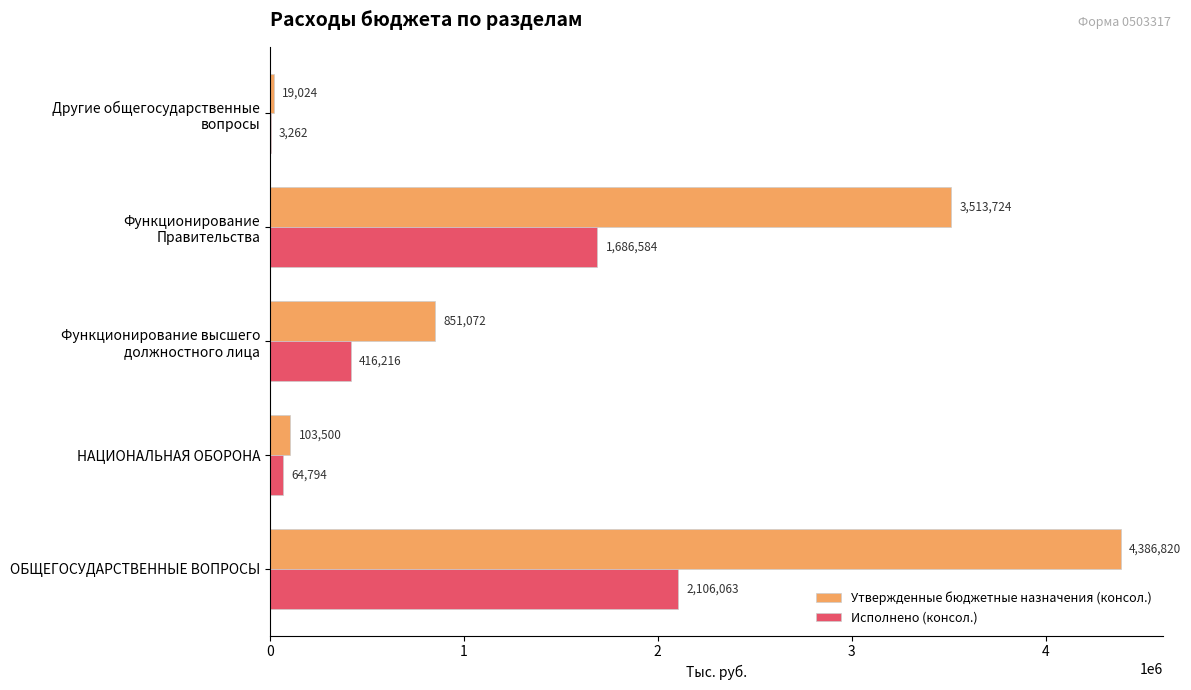

At which category is the sum across all series the highest?

ОБЩЕГОСУДАРСТВЕННЫЕ ВОПРОСЫ